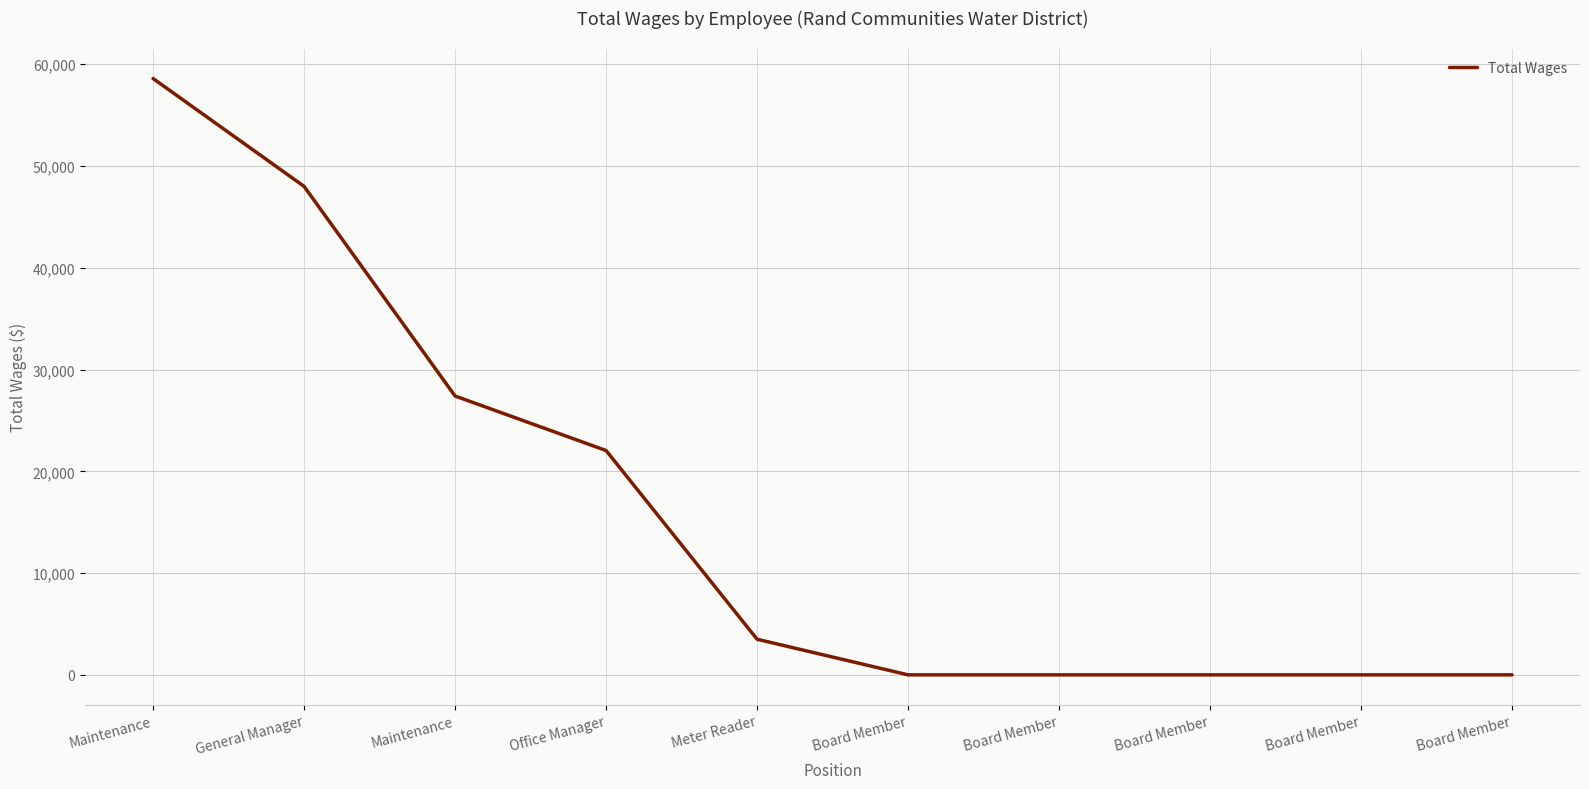

What is the value of the 2nd point from the left?

48000